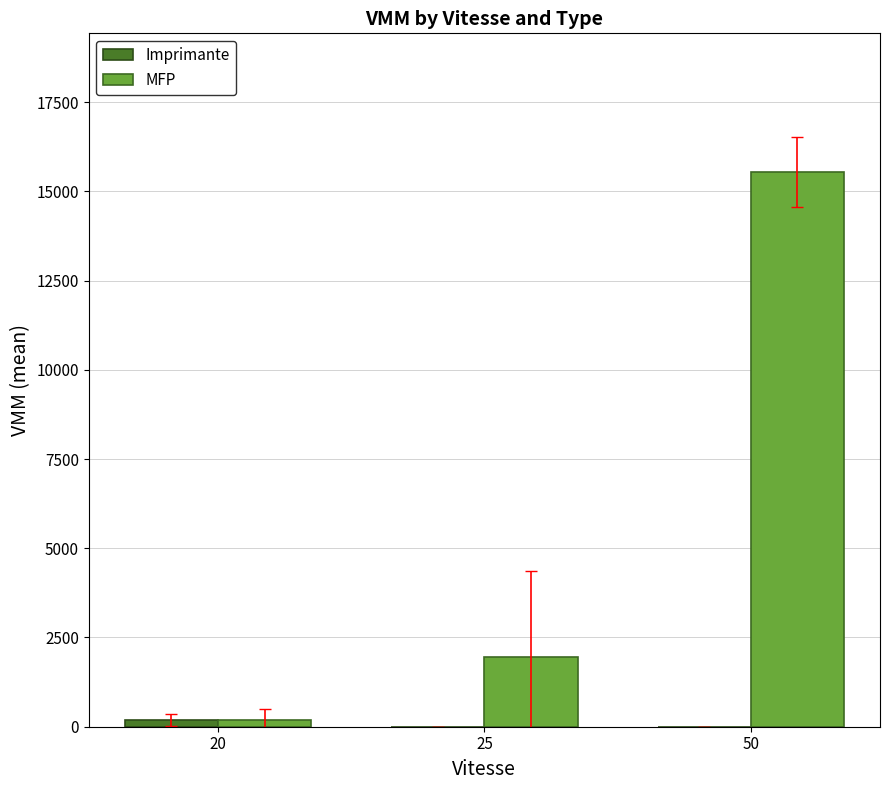

What is the sum of all MFP values?

17690.4